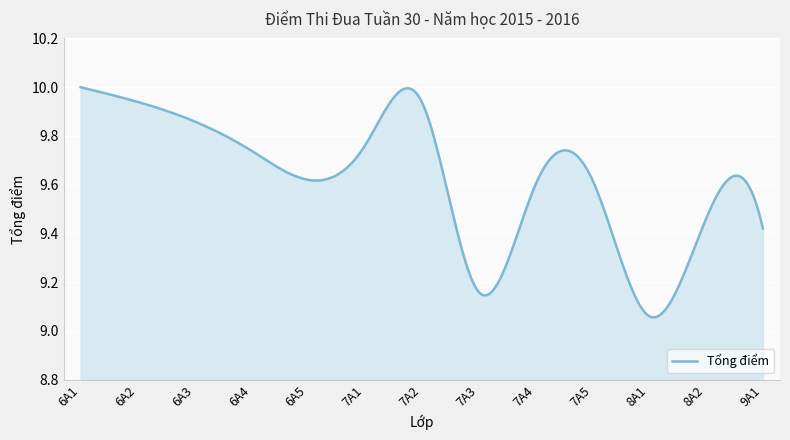

What is the difference between the maximum and minimum values?

0.9